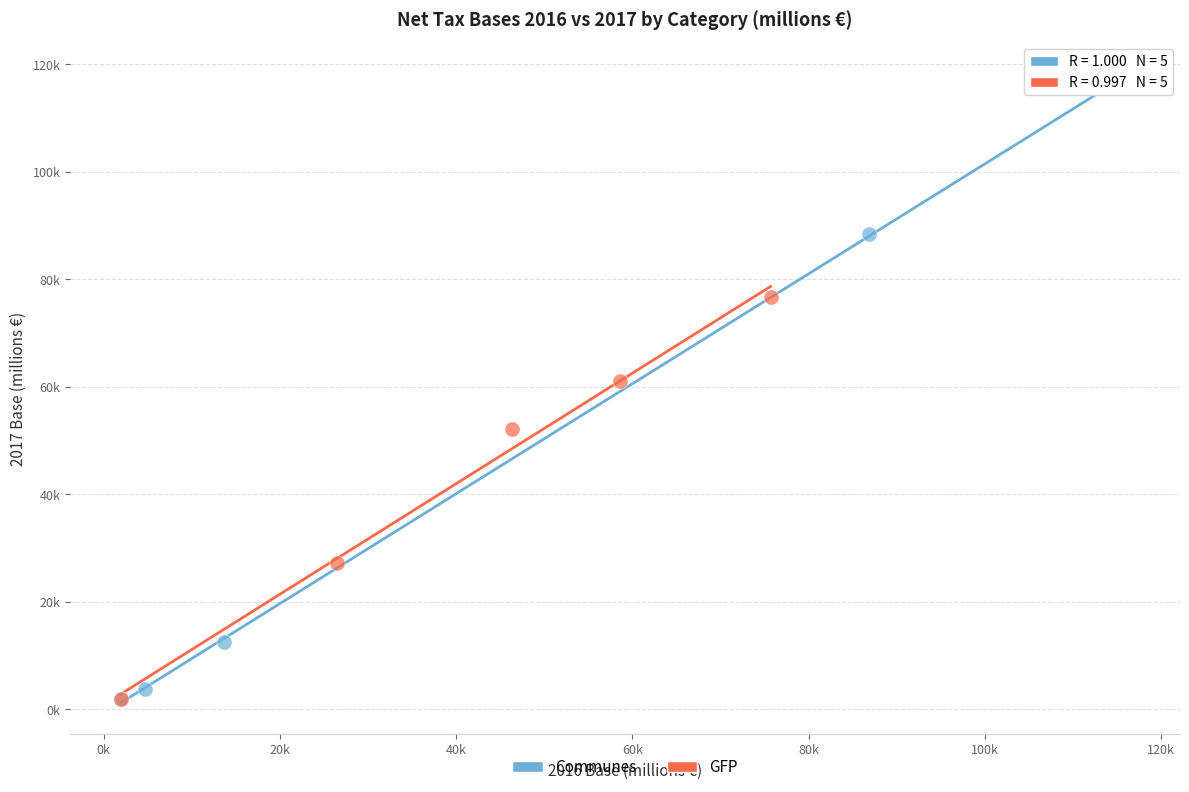

What are all the series names shown in the legend?

Communes, GFP